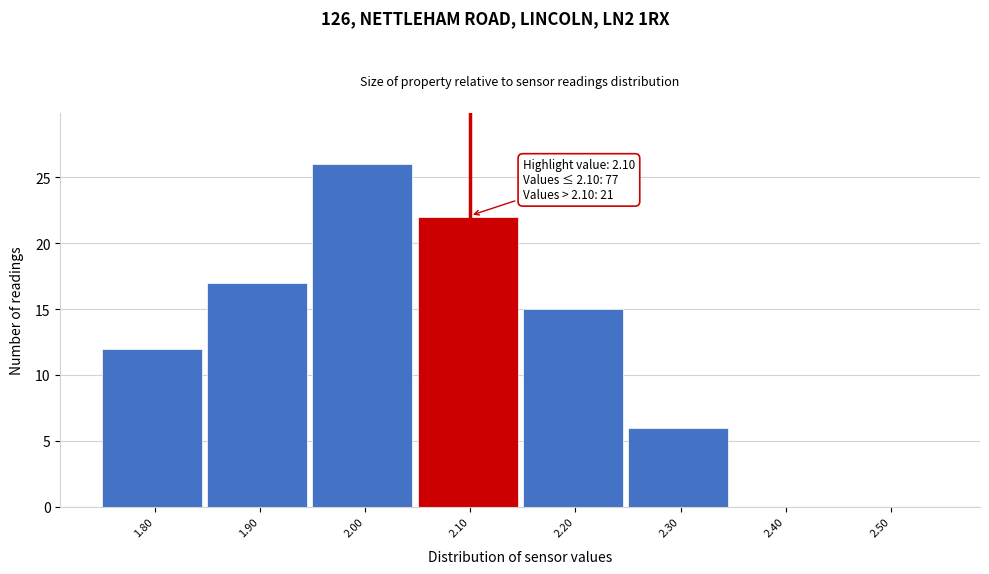

Over which range of the x-axis is the bar tallest?

1.95 to 2.05